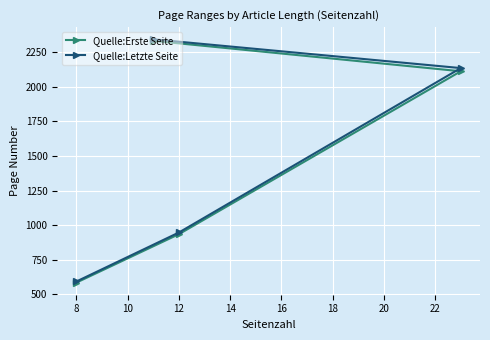

Which series changed the most between 8 and 12?

Quelle:Letzte Seite